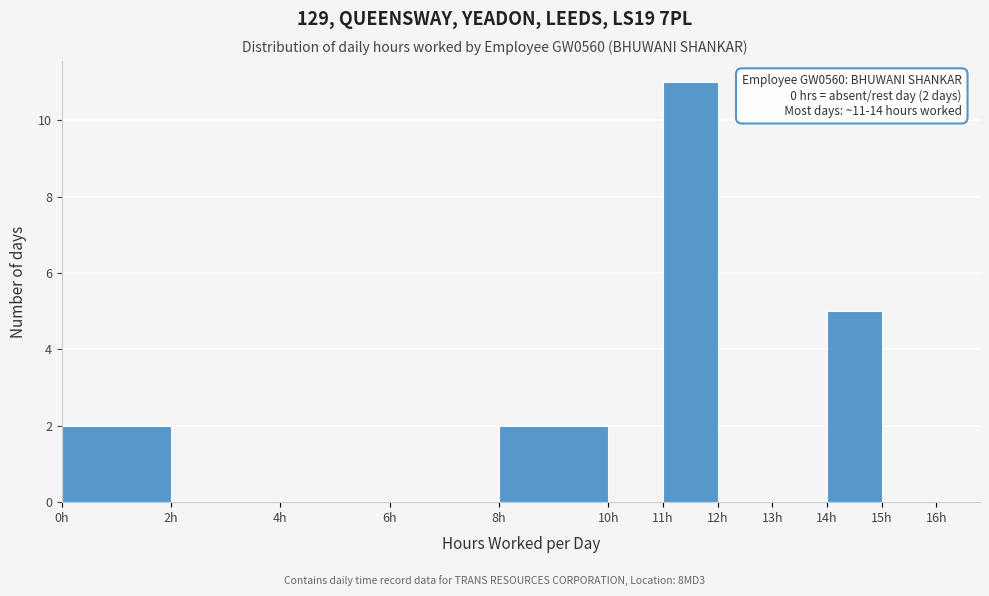

Over which range of the x-axis is the bar tallest?

11 to 12